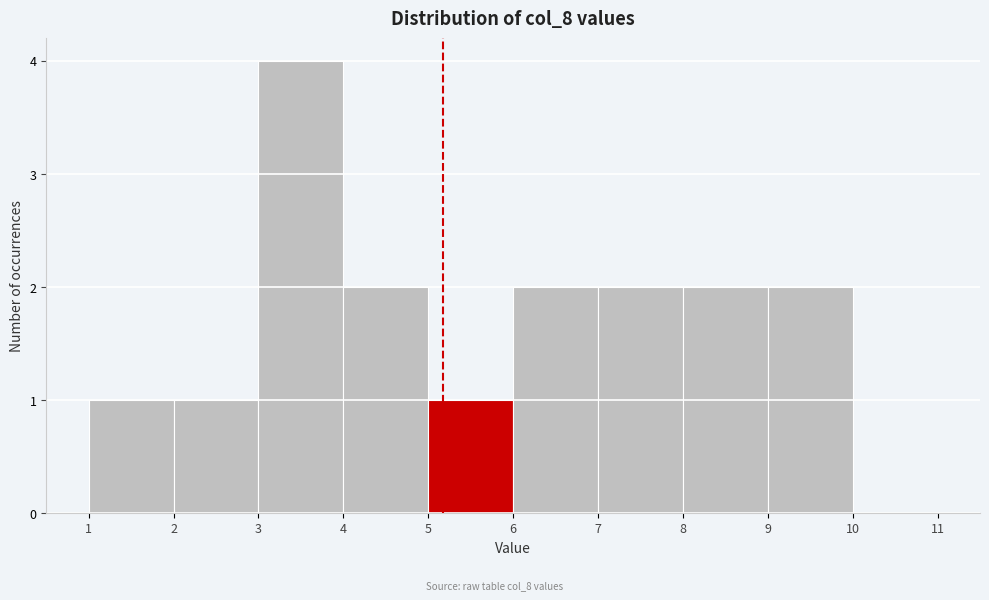

Reading left to right, list every bar in this chart as the range it spans on the x-axis followed by its height. The values are not printed on the chart, so give them approximately, as read against the axis.

1 to 2: 1
2 to 3: 1
3 to 4: 4
4 to 5: 2
5 to 6: 1
6 to 7: 2
7 to 8: 2
8 to 9: 2
9 to 10: 2
10 to 11: 0